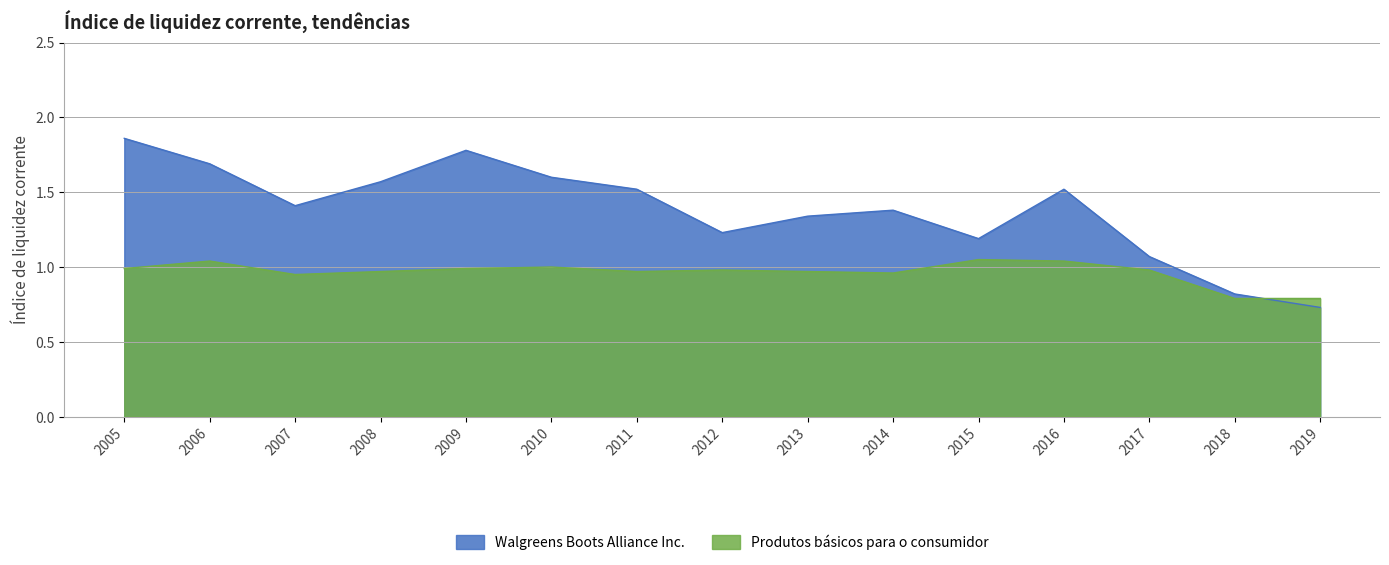

The Produtos básicos para o consumidor series shows 1.0 at 2012. True or false?

True